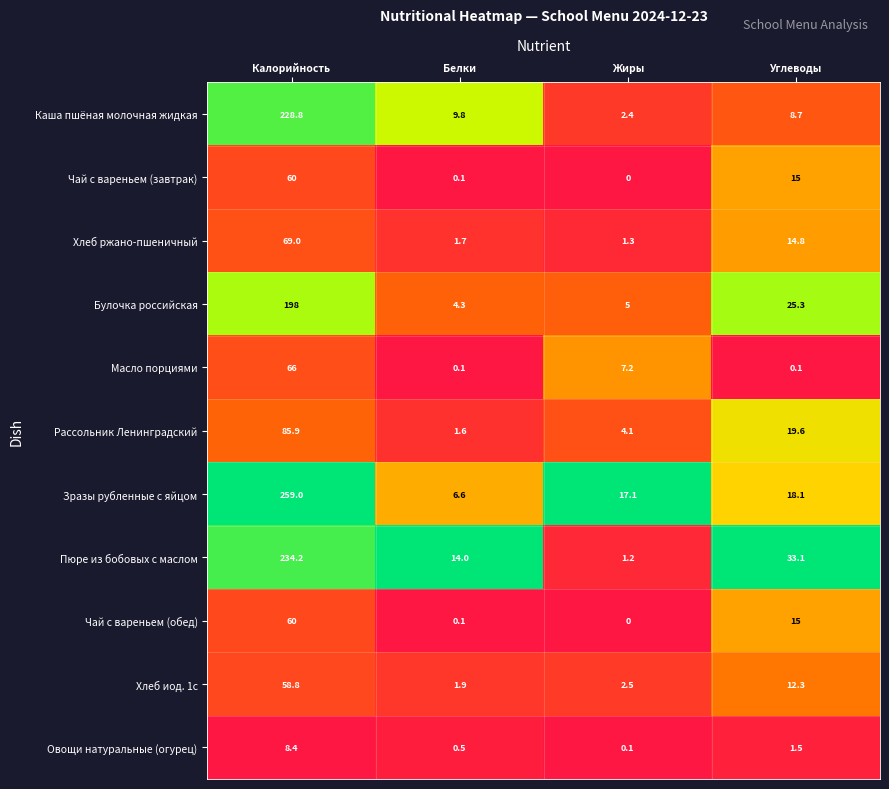

True or false: Каша пшёная молочная жидкая has a value of 2.4 at Жиры.

True